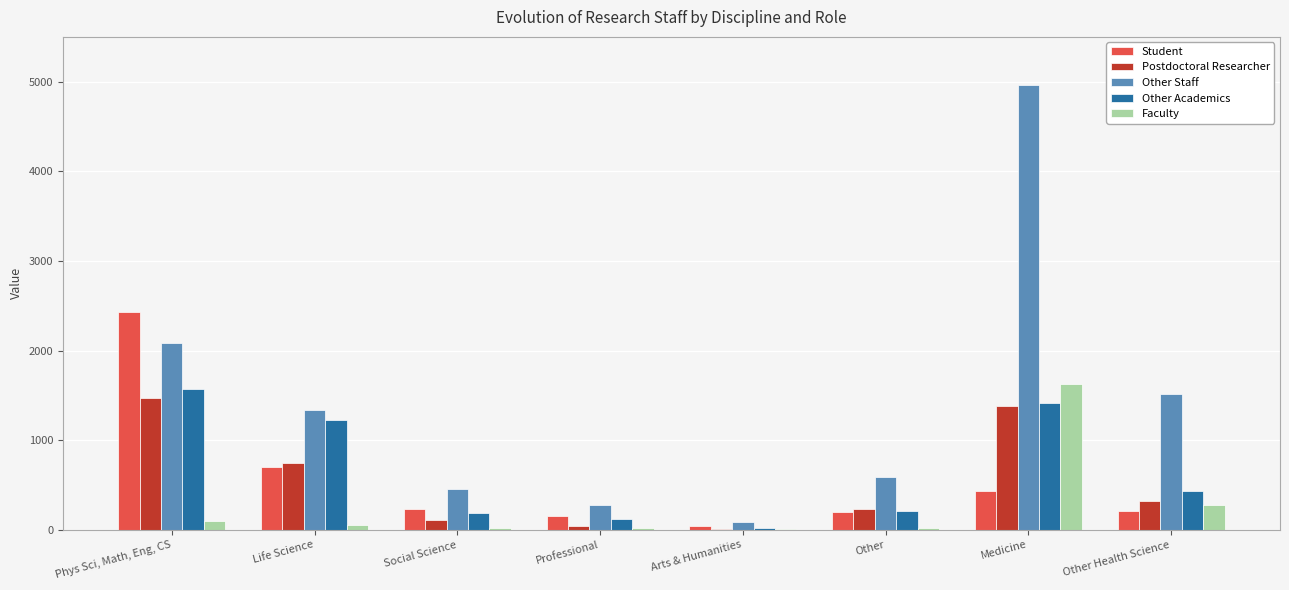

What is the maximum value for Student?

2435.2